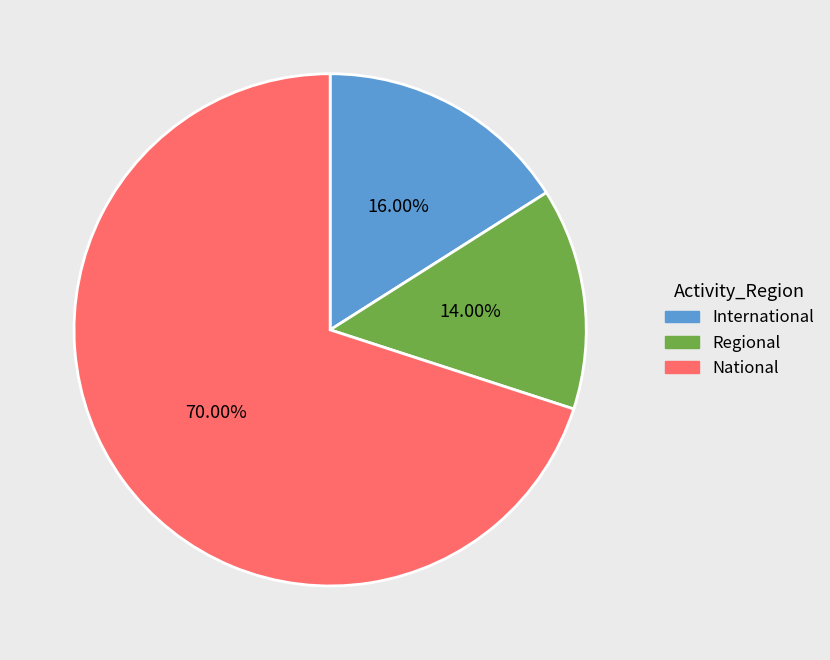

Approximately how many times larger is the value at Regional compared to International?

0.9